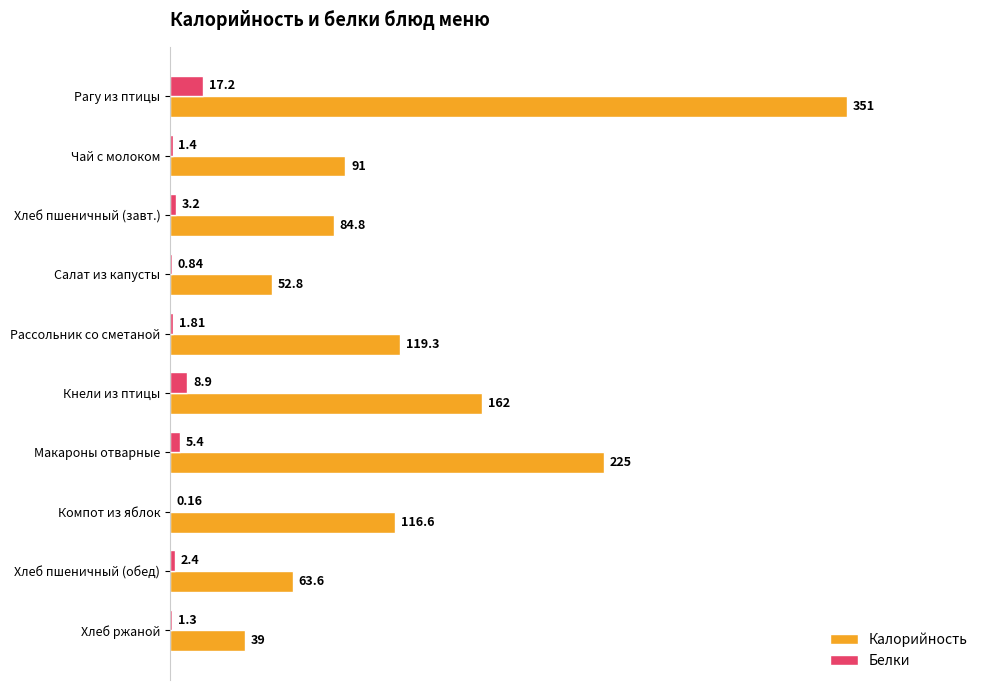

Which series changed the most between Чай с молоком and Хлеб пшеничный (обед)?

Калорийность